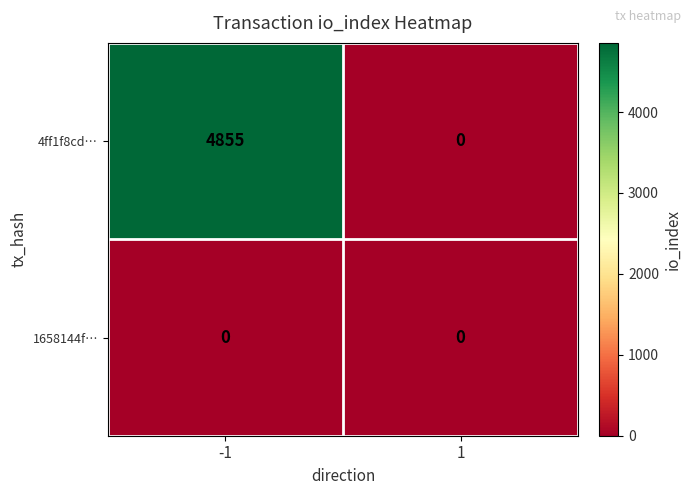

Count the number of data series in this chart.

2